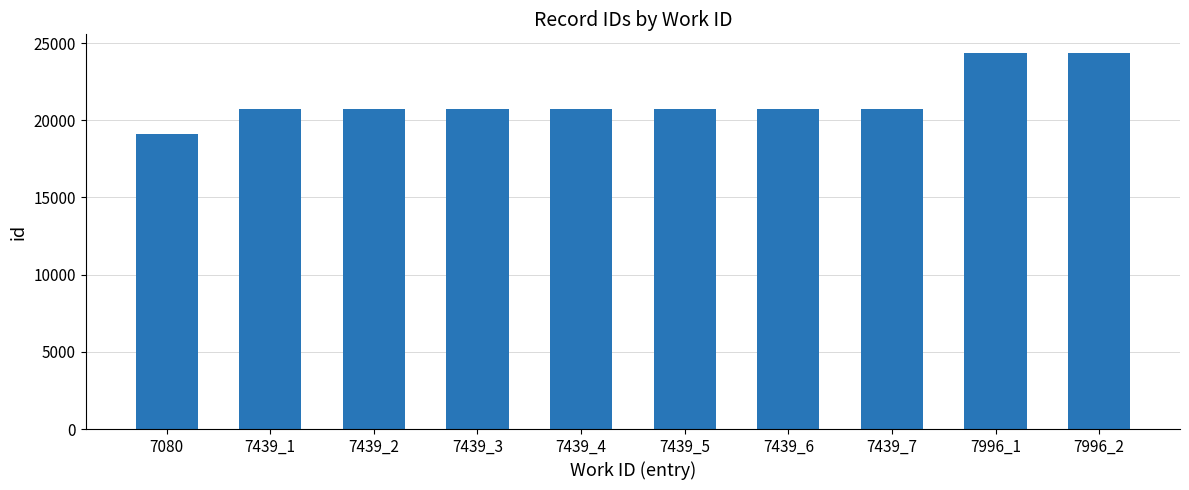

Where is the data nearest to the value 21734?

7439_7